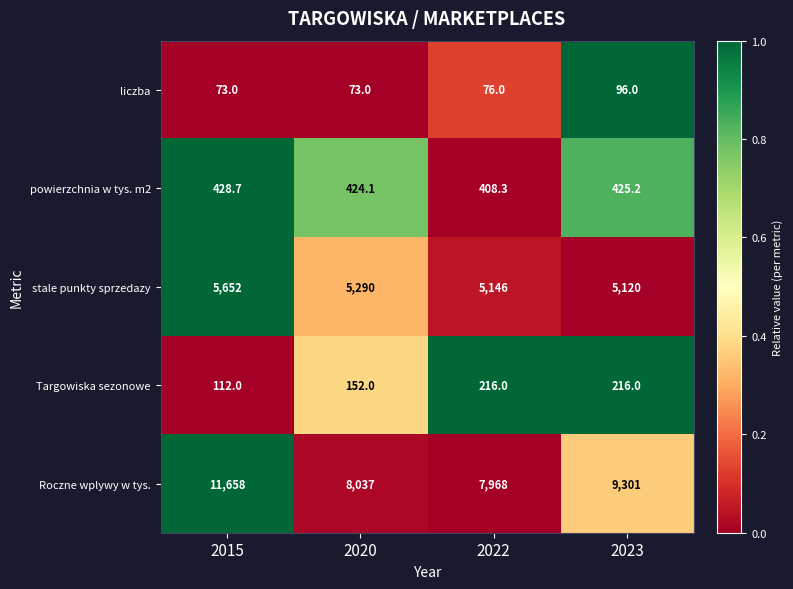

What is the total value across all series at 2020?

13976.1